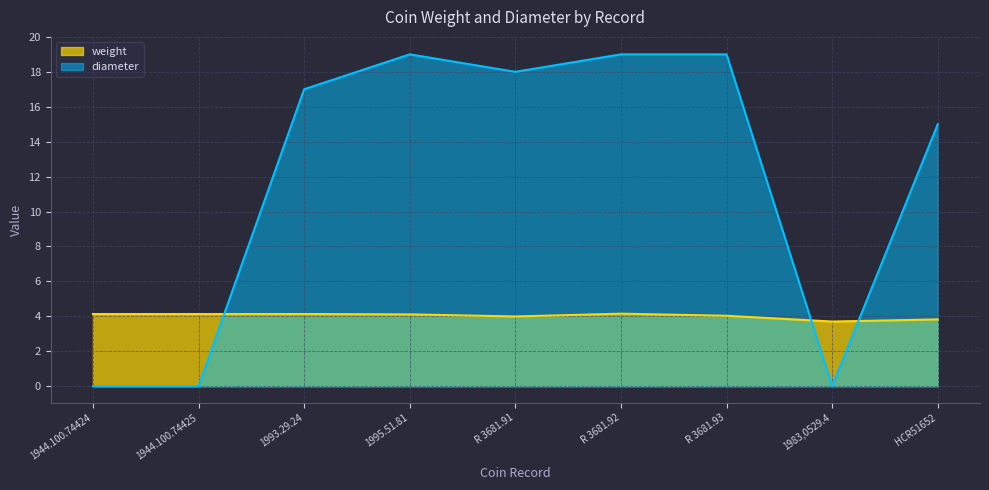

Between 1983,0529.4 and 1944.100.74424, which is larger?

1944.100.74424